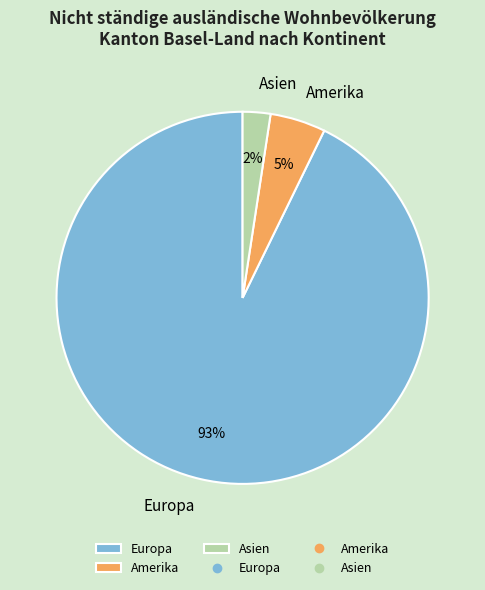

Combined, do Asien and Amerika account for over 50%?

No